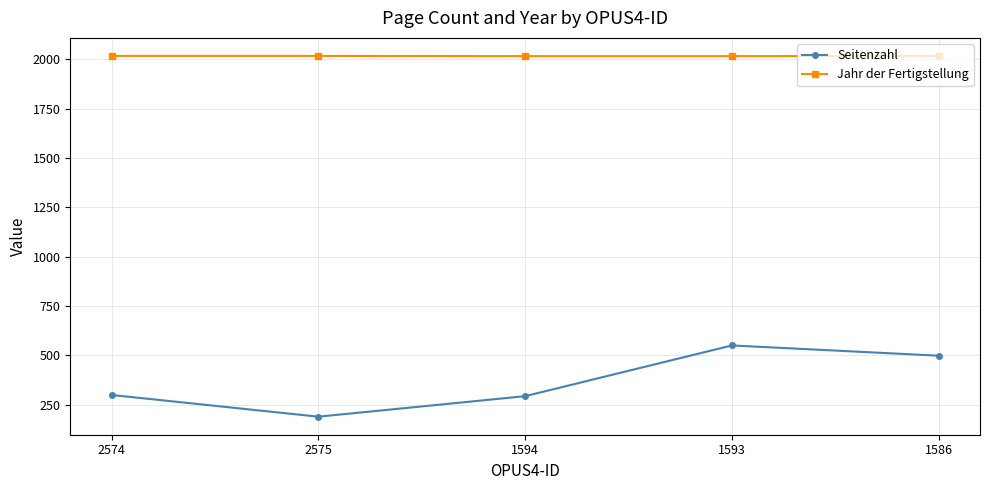

Between 2575 and 1593, which series saw the biggest shift?

Seitenzahl